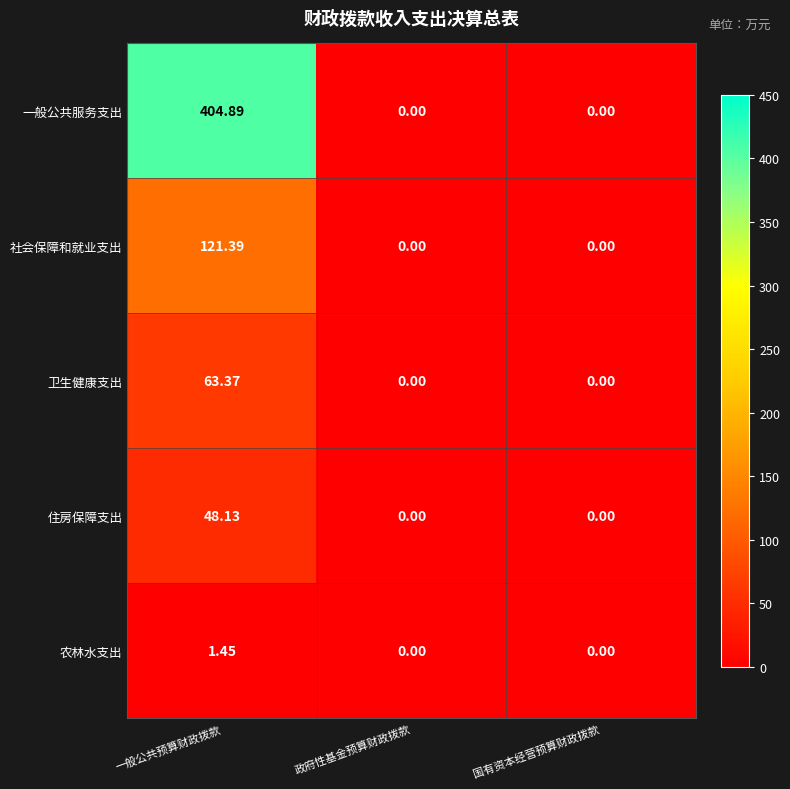

Which series has the widest spread of values?

一般公共服务支出